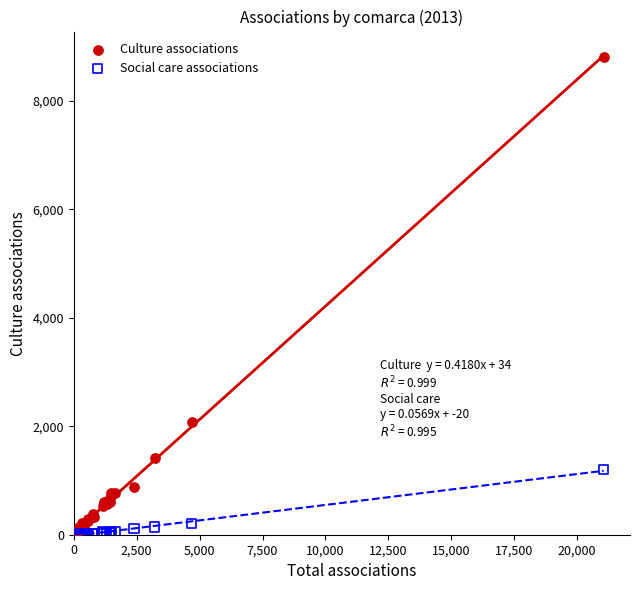

Which series contains the highest Y value?

Culture associations